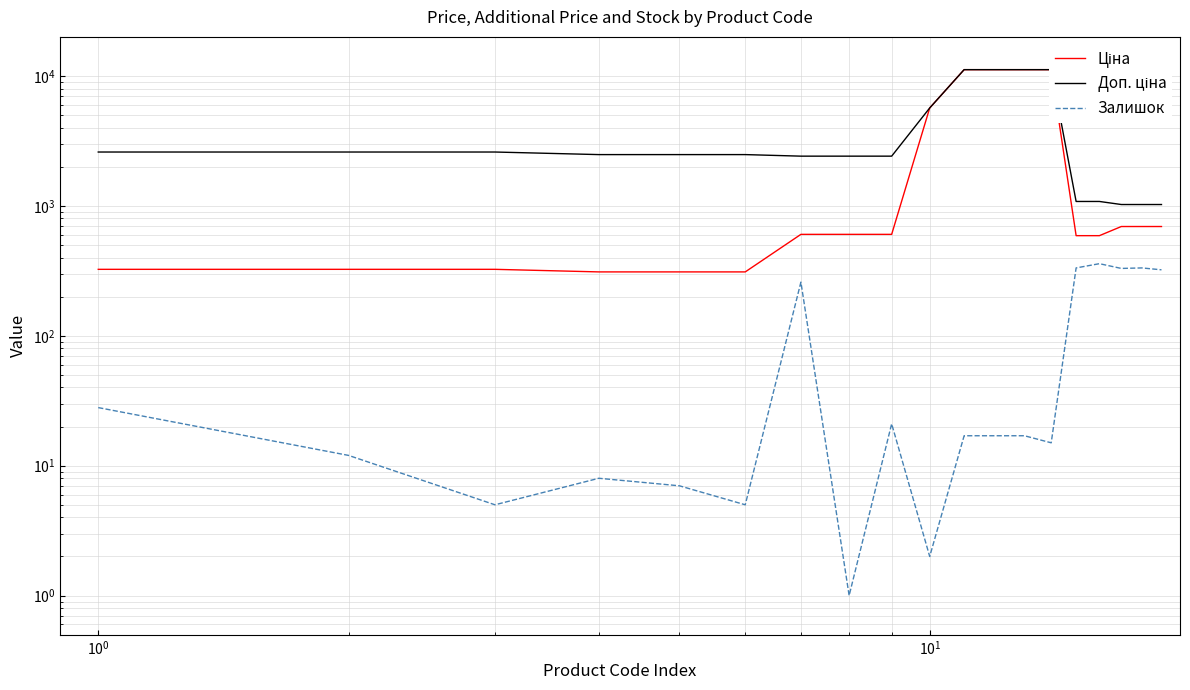

List the series in order of their peak value, lowest first.

Залишок, Ціна, Доп. ціна